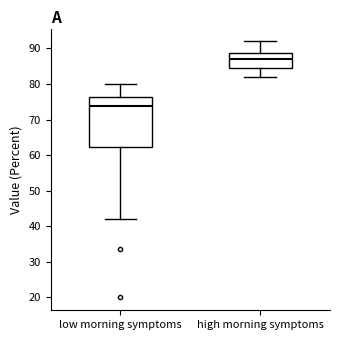

Where does the lower whisker of the box for low morning symptoms end on the y-axis? The values are not printed on the chart, so give them approximately, as read against the axis.

42